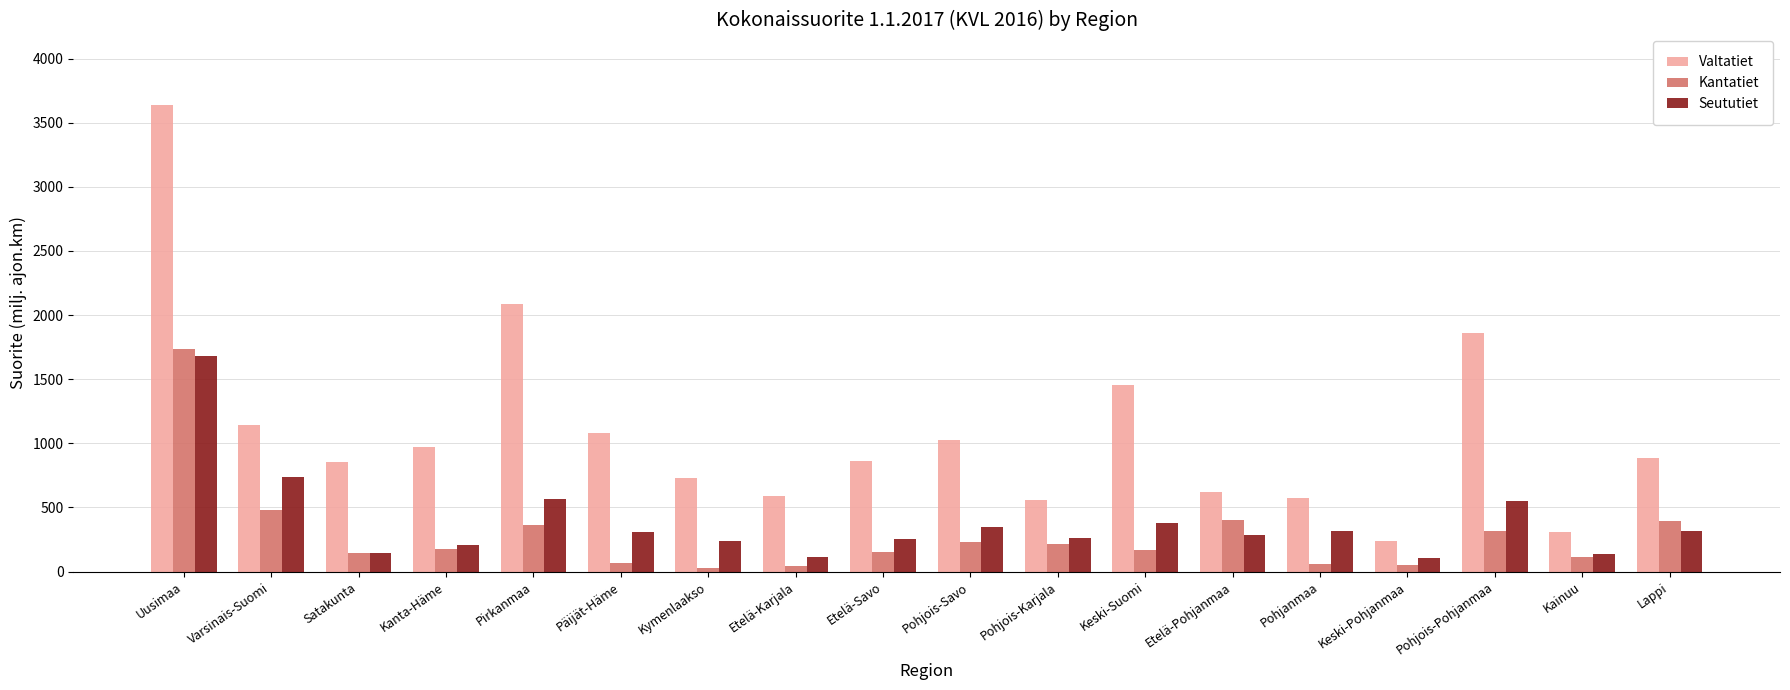

The value of Kantatiet at Pohjois-Karjala is 214.1. True or false?

True